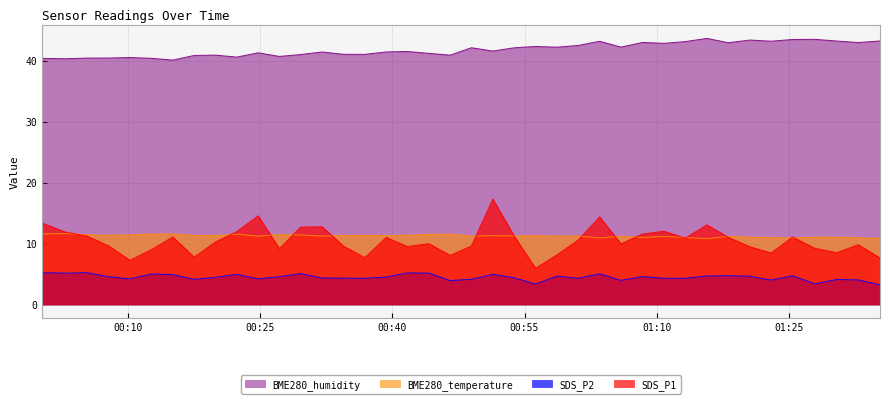

Which series has the widest spread of values?

SDS_P1